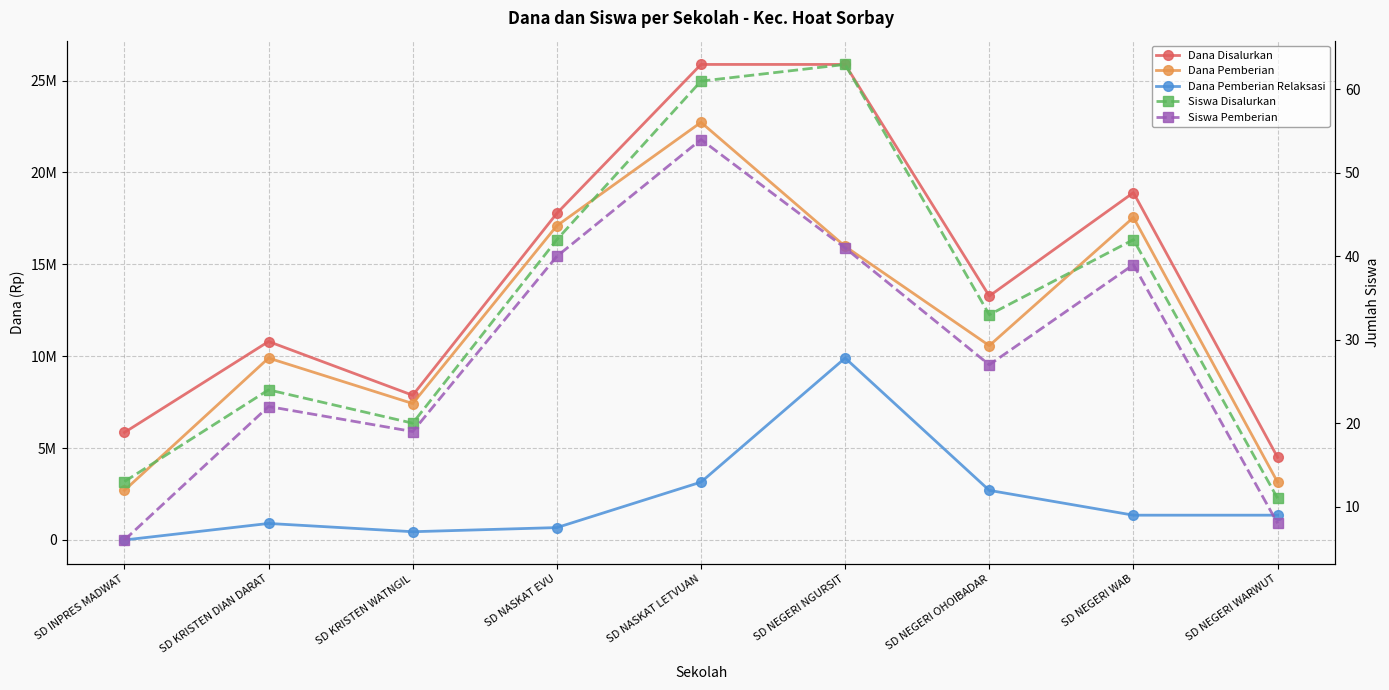

Rank the series at SD NASKAT EVU from lowest to highest value.

Siswa Pemberian, Siswa Disalurkan, Dana Pemberian Relaksasi, Dana Pemberian, Dana Disalurkan